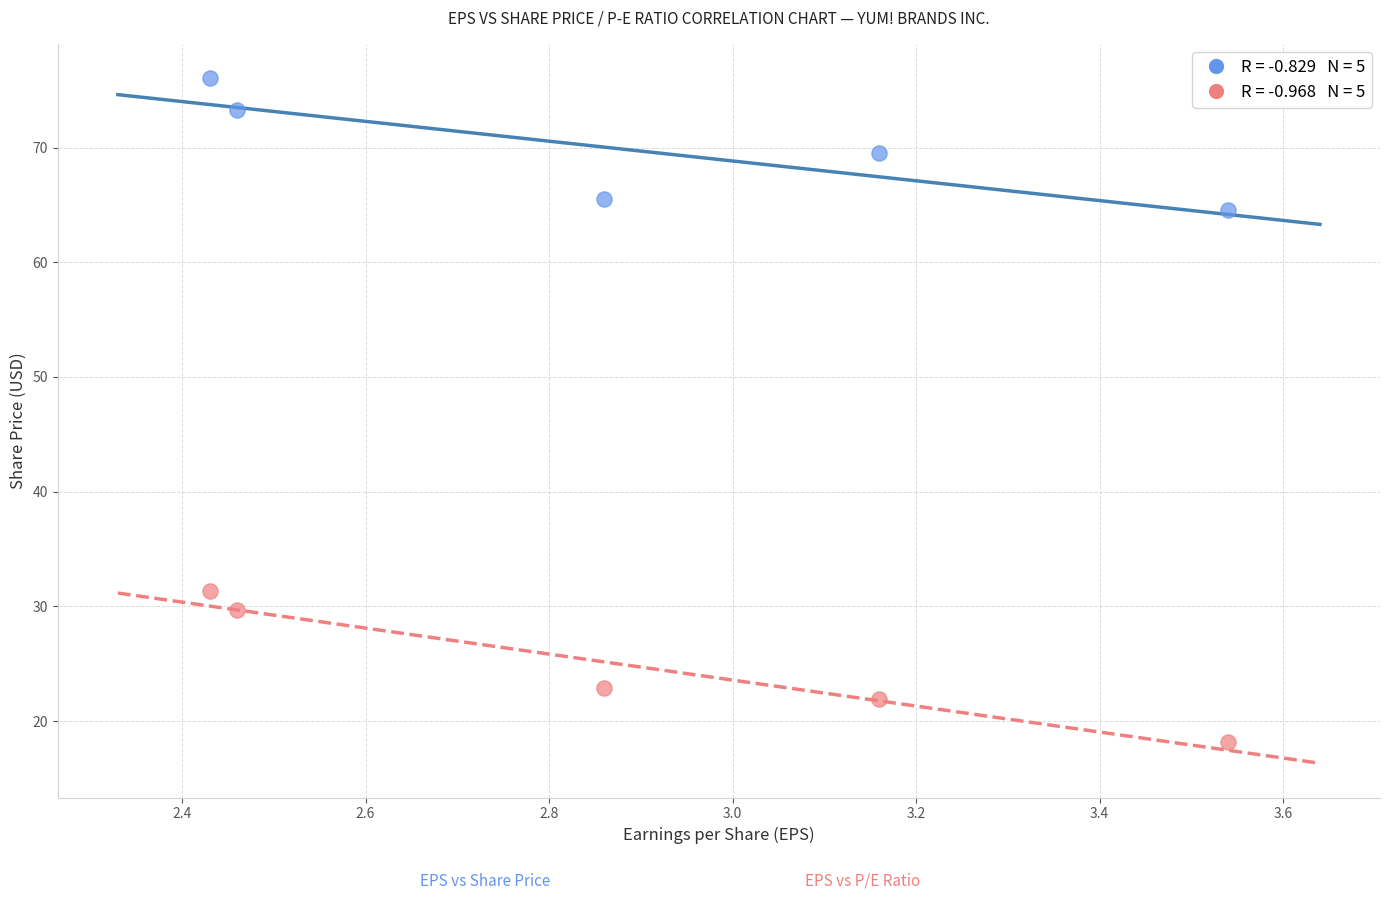

Across all series, what Y value is closest to 47?

31.3